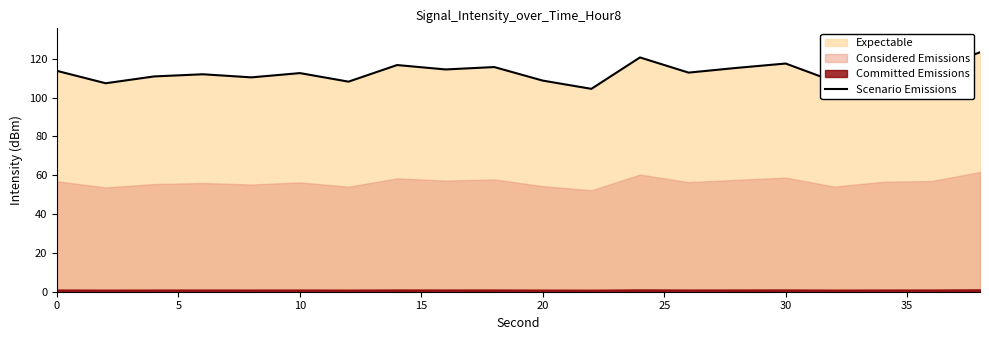

What is the highest value of the Scenario Emissions series?

123.4